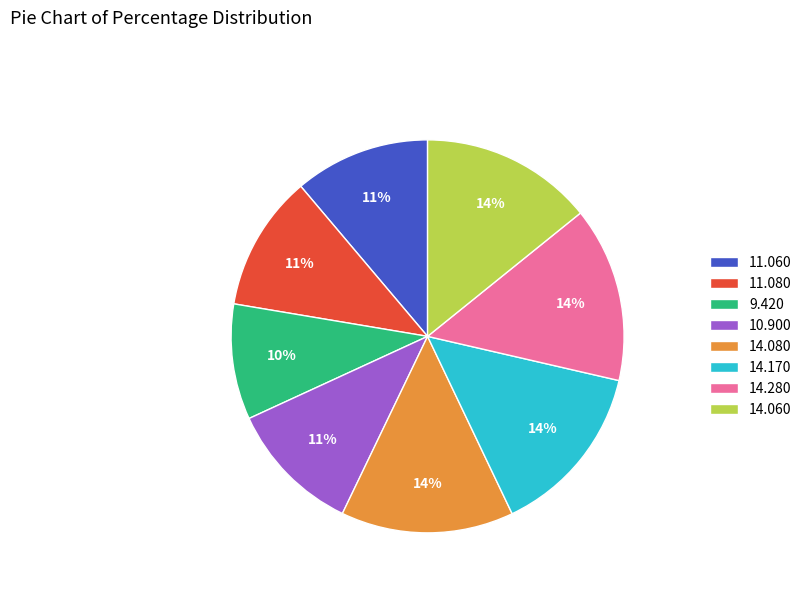

Which has a higher value, 11.080 or 14.060?

14.060